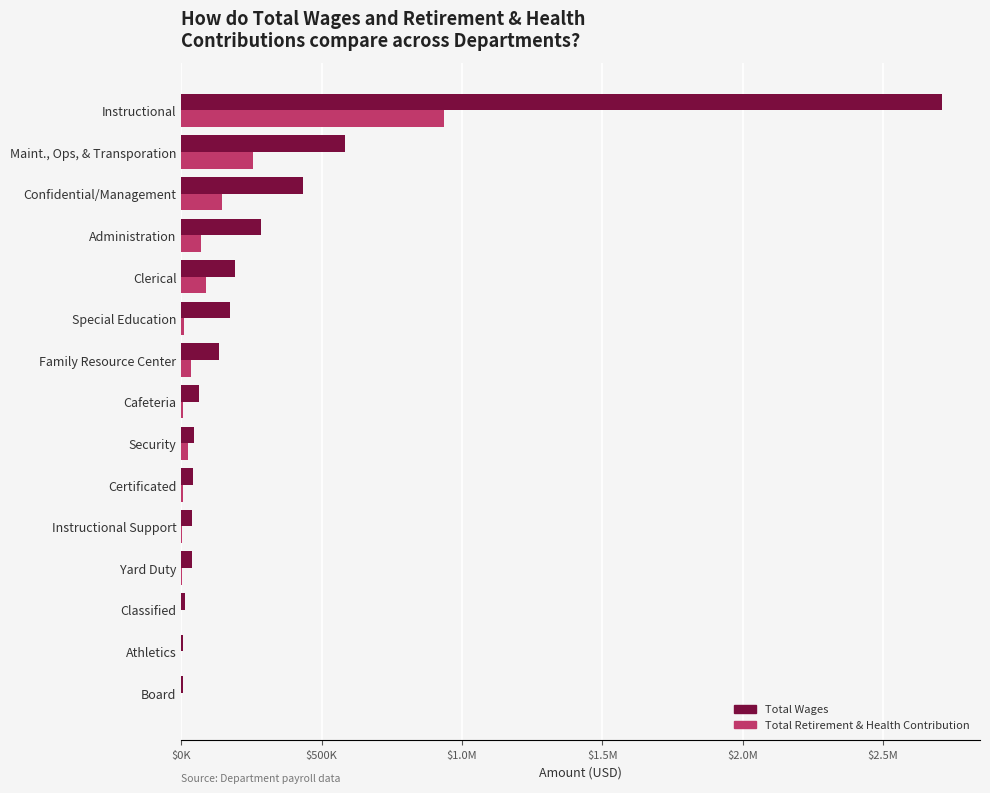

What are all the series names shown in the legend?

Total Wages, Total Retirement & Health Contribution